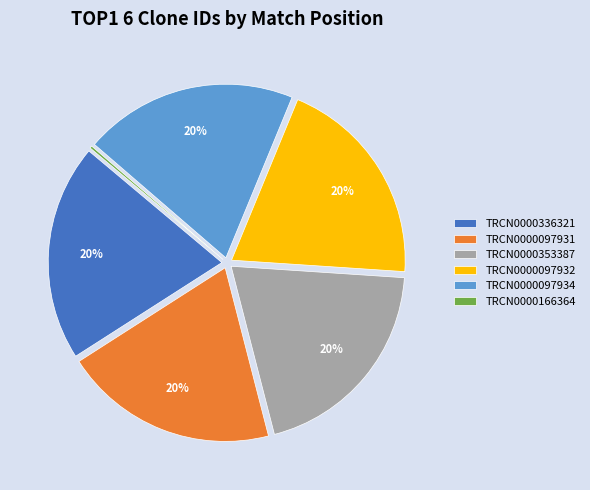

Is TRCN0000097932 the majority of the pie?

No